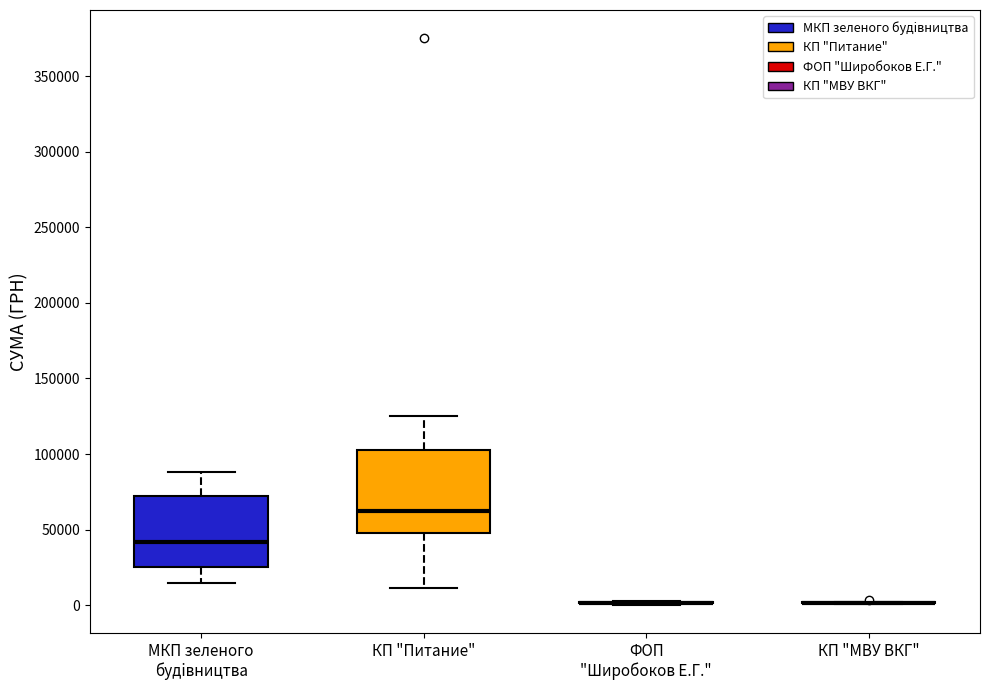

Reading left to right, transcribe this box plot: for each box, give where its median line is, the range the box spans, and where its two whiskers end, as read against the y-axis. The values are not printed on the chart, so give them approximately, as read against the axis.

МКП зеленого будiвництва: median 40000, box 25000 to 70000, whiskers 15000 to 90000
КП "Питание": median 60000, box 50000 to 105000, whiskers 10000 to 125000
ФОП "Широбоков Е.Г.": box collapsed to a line at 0, whiskers 0 to 5000
КП "МВУ ВКГ": box collapsed to a line at 0, whiskers 0 to 0